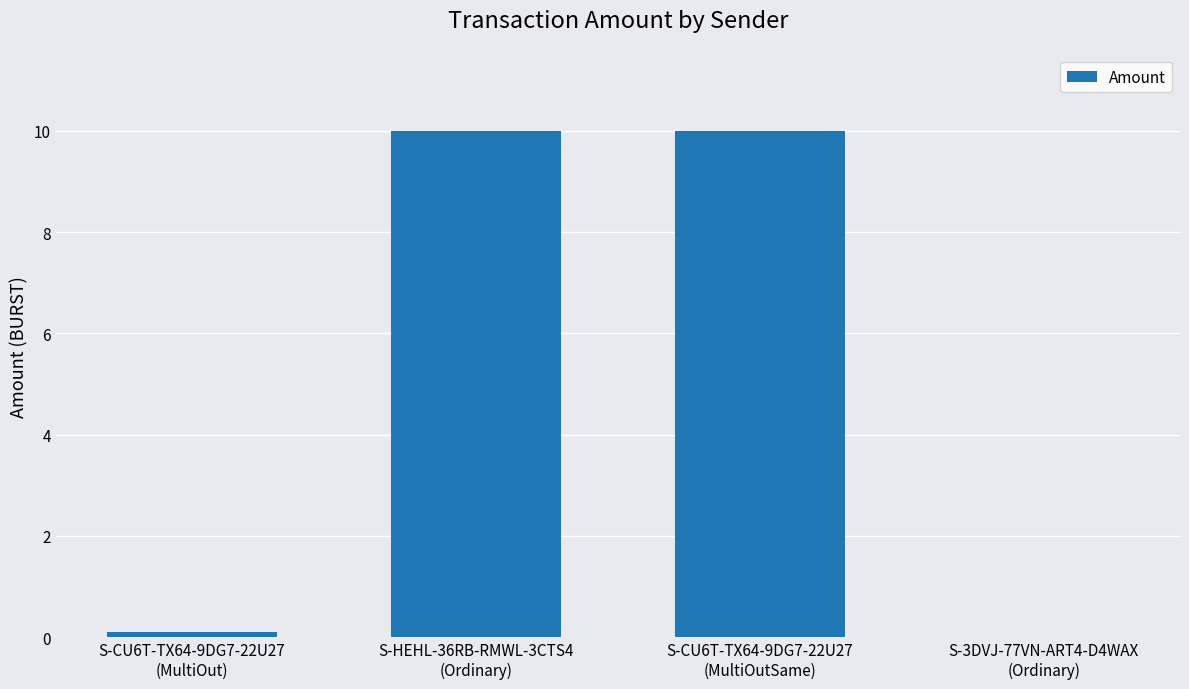

What is the maximum value shown in the chart?

10.0